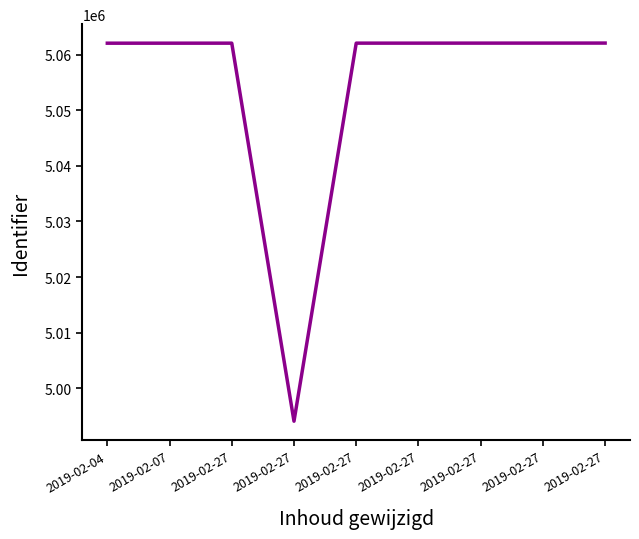

How many categories are shown in the chart?

9